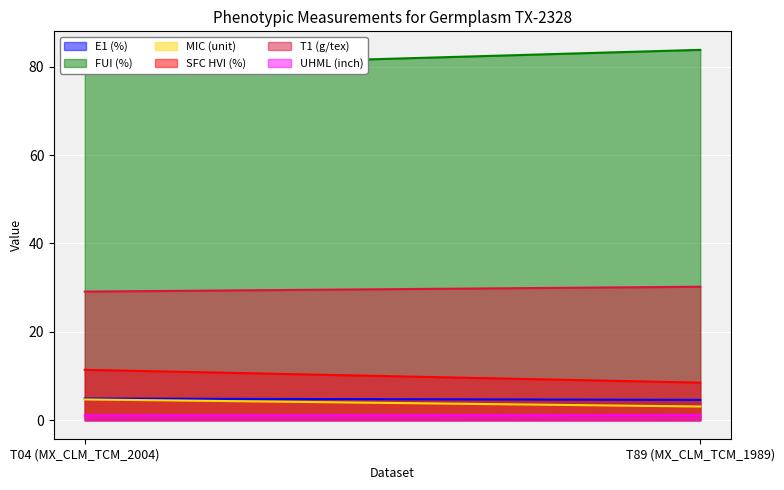

What is the sum of the FUI (%) values at T04 (MX_CLM_TCM_2004) and T89 (MX_CLM_TCM_1989)?

163.6